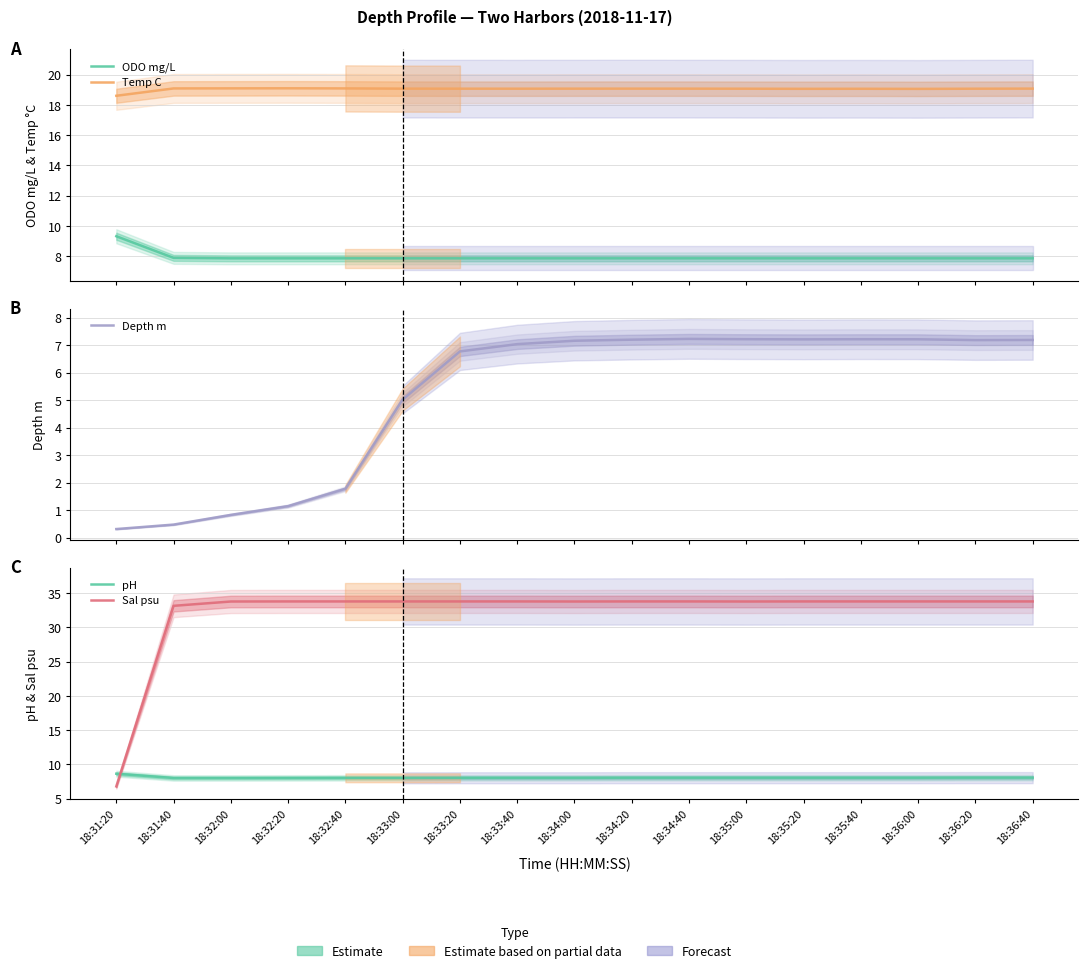

Which series has the largest range (max minus min)?

Sal psu